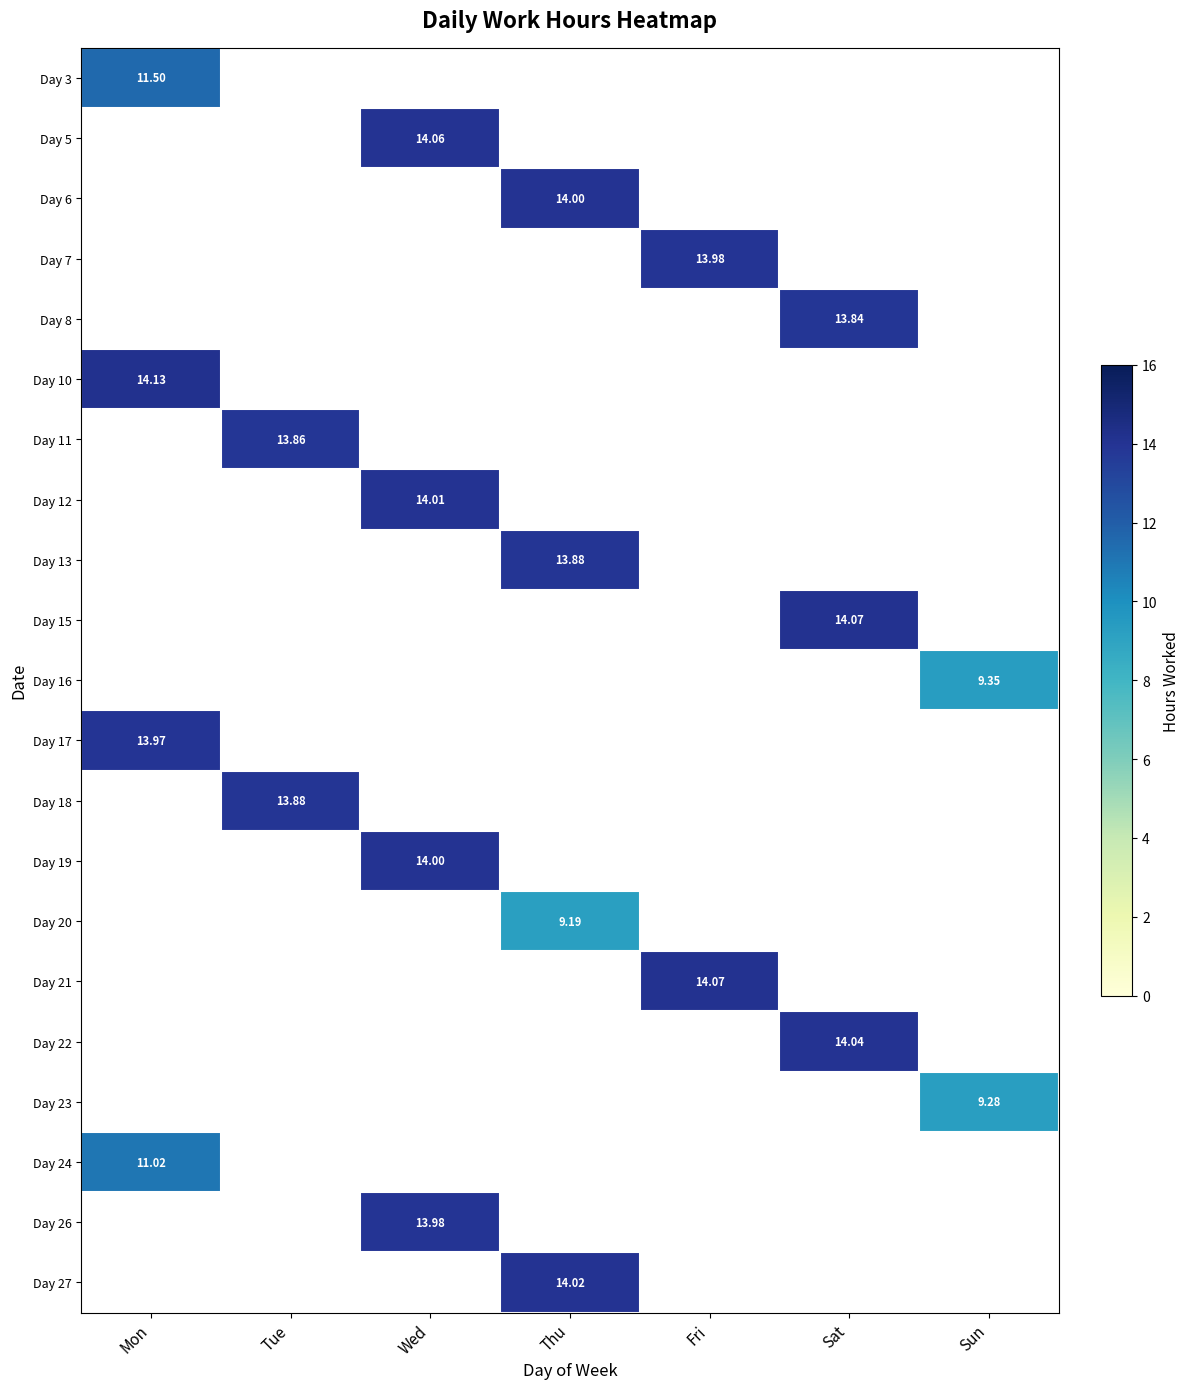

Which label corresponds to the largest value in the chart?

Mon